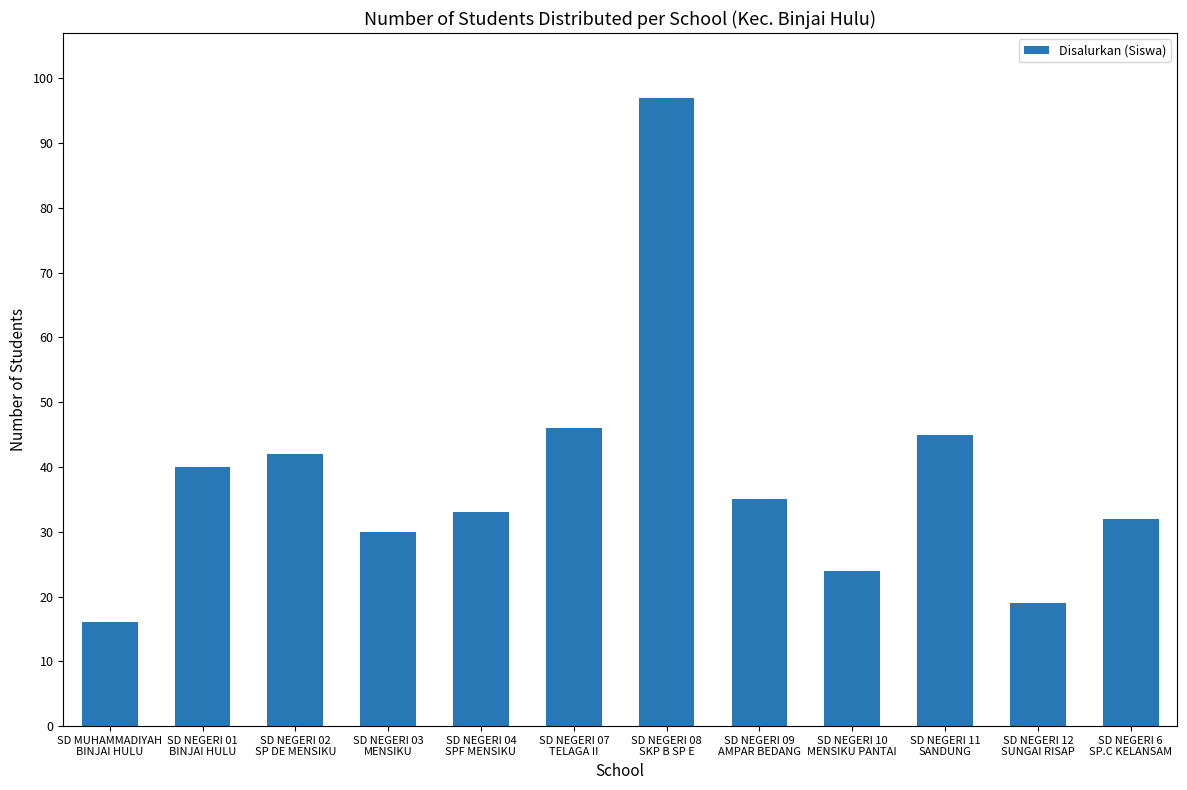

Reading left to right, what are all the values shown in this chart?

SD MUHAMMADIYAH
BINJAI HULU=16	SD NEGERI 01
BINJAI HULU=40	SD NEGERI 02
SP DE MENSIKU=42	SD NEGERI 03
MENSIKU=30	SD NEGERI 04
SPF MENSIKU=33	SD NEGERI 07
TELAGA II=46	SD NEGERI 08
SKP B SP E=97	SD NEGERI 09
AMPAR BEDANG=35	SD NEGERI 10
MENSIKU PANTAI=24	SD NEGERI 11
SANDUNG=45	SD NEGERI 12
SUNGAI RISAP=19	SD NEGERI 6
SP.C KELANSAM=32